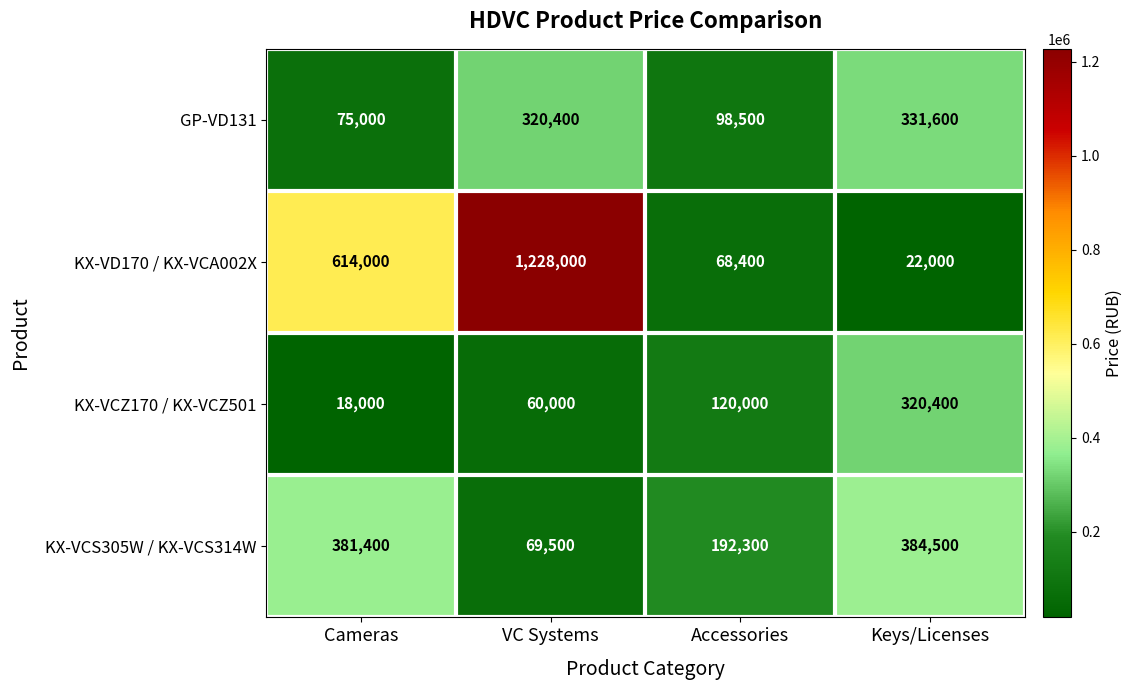

Rank the series by their maximum value, from lowest to highest.

KX-VCZ170 / KX-VCZ501, GP-VD131, KX-VCS305W / KX-VCS314W, KX-VD170 / KX-VCA002X